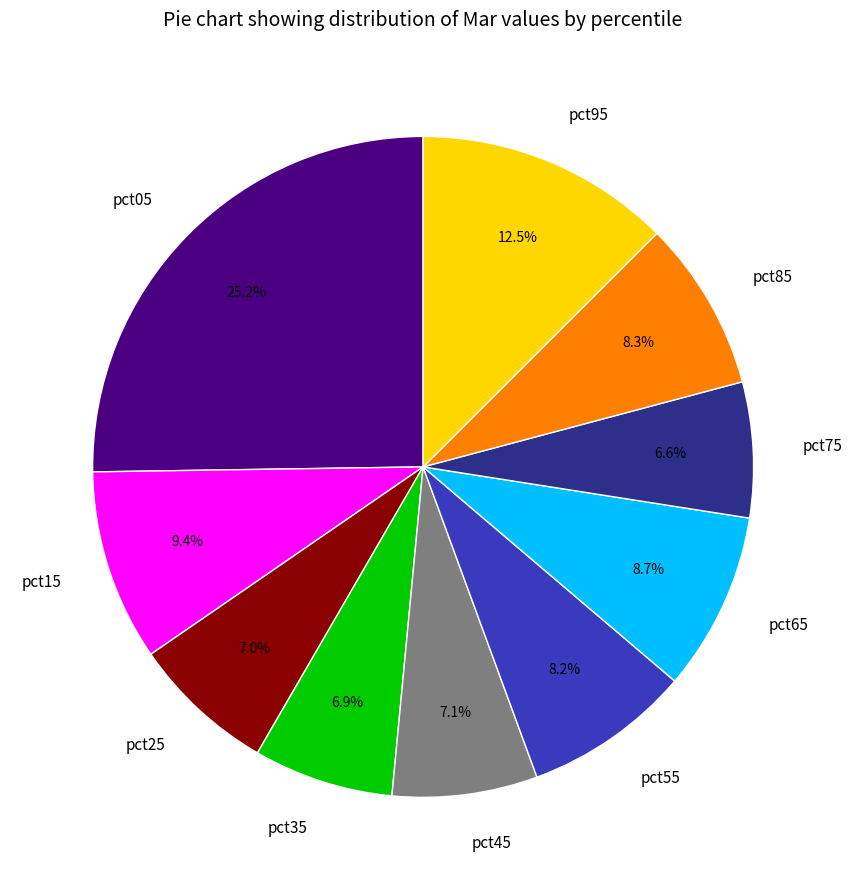

To the nearest percent, what percentage of the pie is pct25?

7%